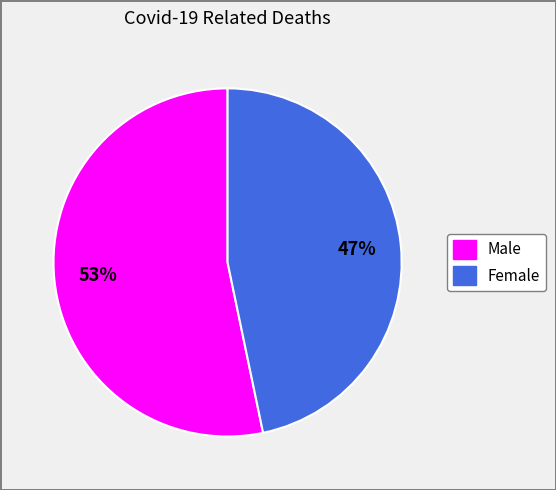

Combined, do Male and Female account for over 50%?

Yes